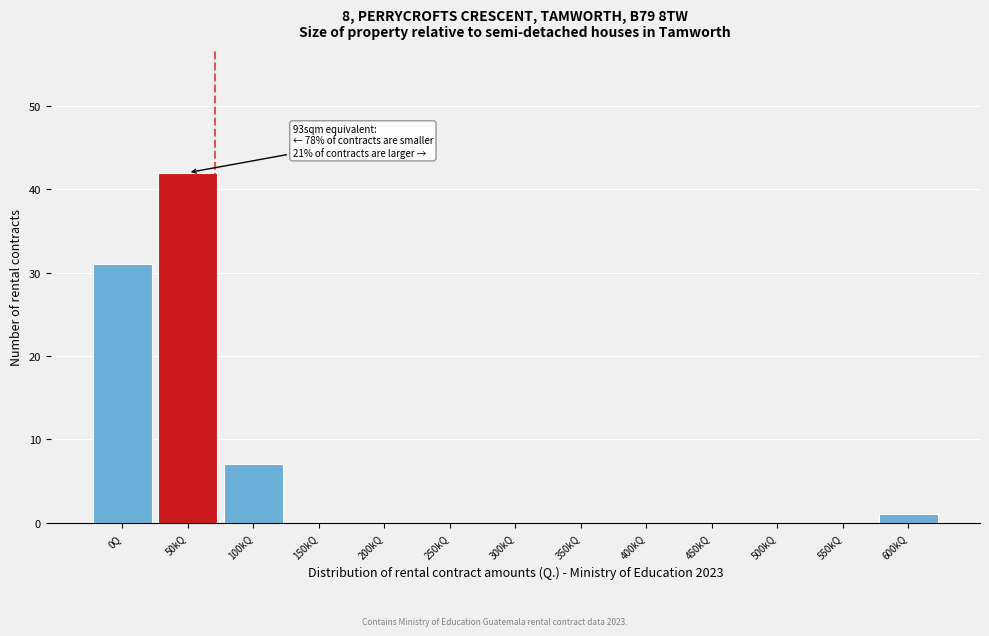

Reading left to right, transcribe all the data shown in this chart.

0Q=31	50kQ=42	100kQ=7	150kQ=0	200kQ=0	250kQ=0	300kQ=0	350kQ=0	400kQ=0	450kQ=0	500kQ=0	550kQ=0	600kQ=1